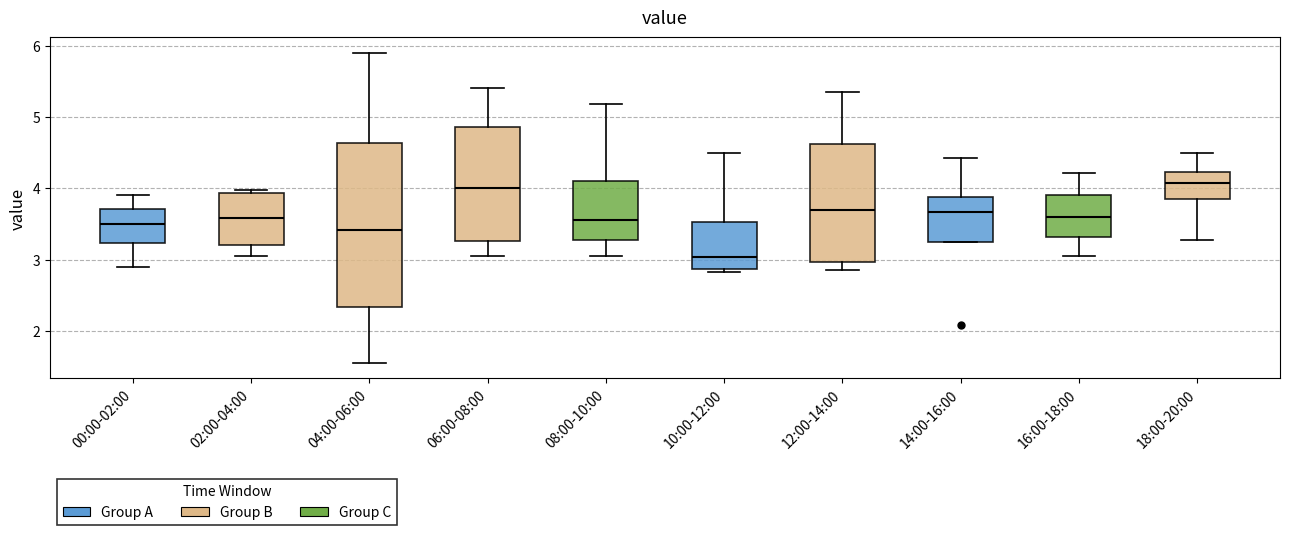

Reading left to right, transcribe this box plot: for each box, give where its median line is, the range the box spans, and where its two whiskers end, as read against the y-axis. The values are not printed on the chart, so give them approximately, as read against the axis.

00:00-02:00: median 3.5, box 3.2 to 3.7, whiskers 2.9 to 3.9
02:00-04:00: median 3.6, box 3.2 to 3.9, whiskers 3.1 to 4.0
04:00-06:00: median 3.4, box 2.3 to 4.6, whiskers 1.6 to 5.9
06:00-08:00: median 4.0, box 3.3 to 4.9, whiskers 3.1 to 5.4
08:00-10:00: median 3.6, box 3.3 to 4.1, whiskers 3.1 to 5.2
10:00-12:00: median 3.0, box 2.9 to 3.5, whiskers 2.8 to 4.5
12:00-14:00: median 3.7, box 3.0 to 4.6, whiskers 2.9 to 5.4
14:00-16:00: median 3.7, box 3.2 to 3.9, whiskers 3.2 to 4.4
16:00-18:00: median 3.6, box 3.3 to 3.9, whiskers 3.1 to 4.2
18:00-20:00: median 4.1, box 3.8 to 4.2, whiskers 3.3 to 4.5